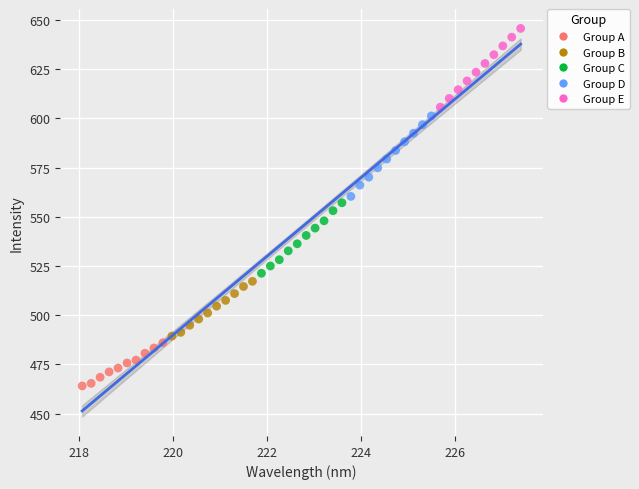

Which series contains the lowest Y value?

Group A